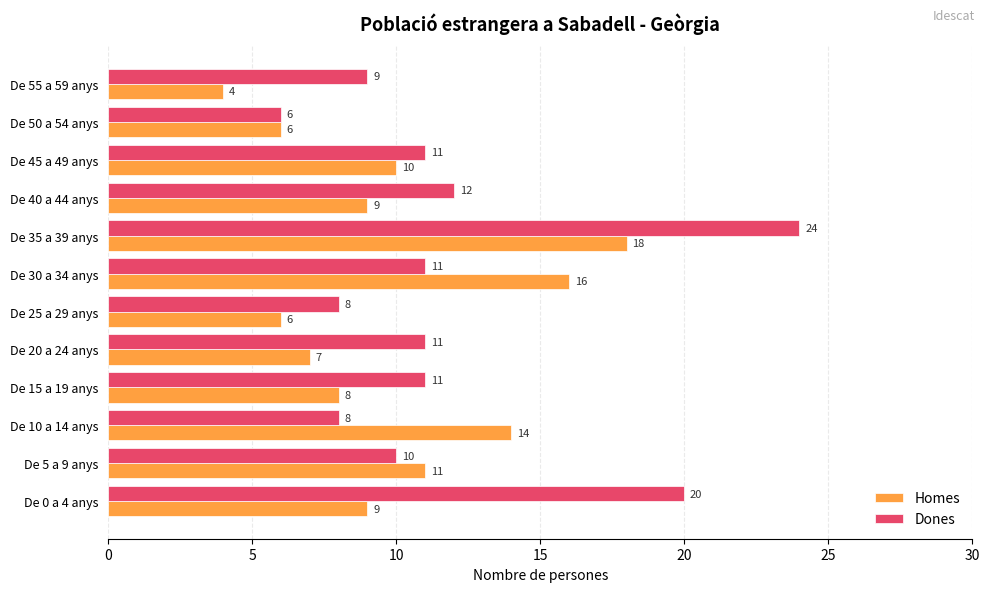

Rank the series by their maximum value, from lowest to highest.

Homes, Dones